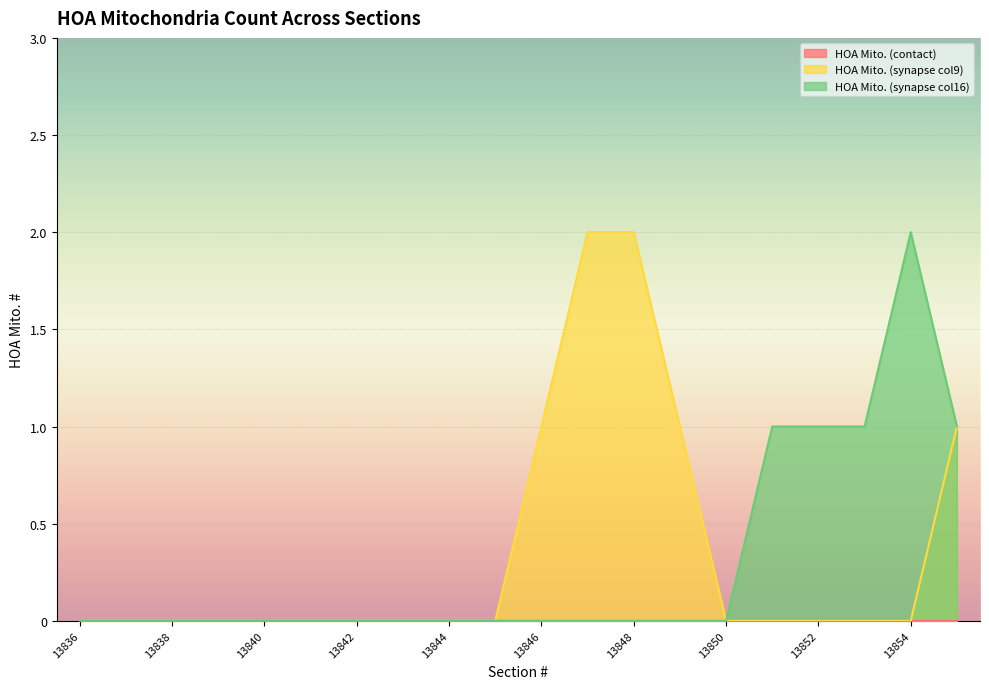

Does the chart display data point markers on the line(s)?

No